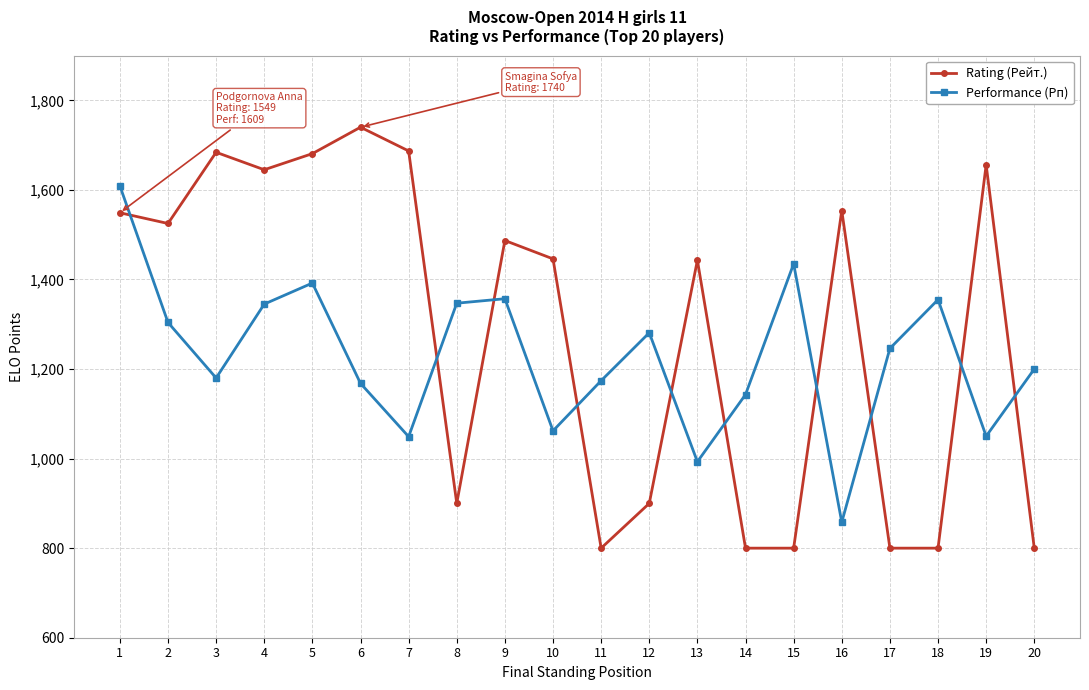

What is the difference between the highest and lowest values at 3?

504